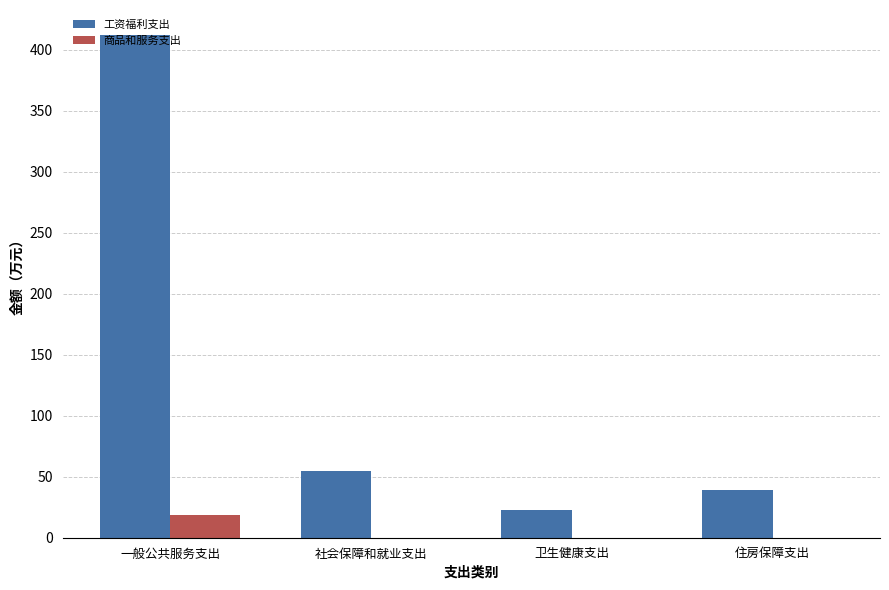

Reading right to left, list all the values displayed in this chart.

工资福利支出: 住房保障支出=39.1	卫生健康支出=22.8	社会保障和就业支出=55.1	一般公共服务支出=412.1
商品和服务支出: 住房保障支出=0.0	卫生健康支出=0.0	社会保障和就业支出=0.0	一般公共服务支出=18.6